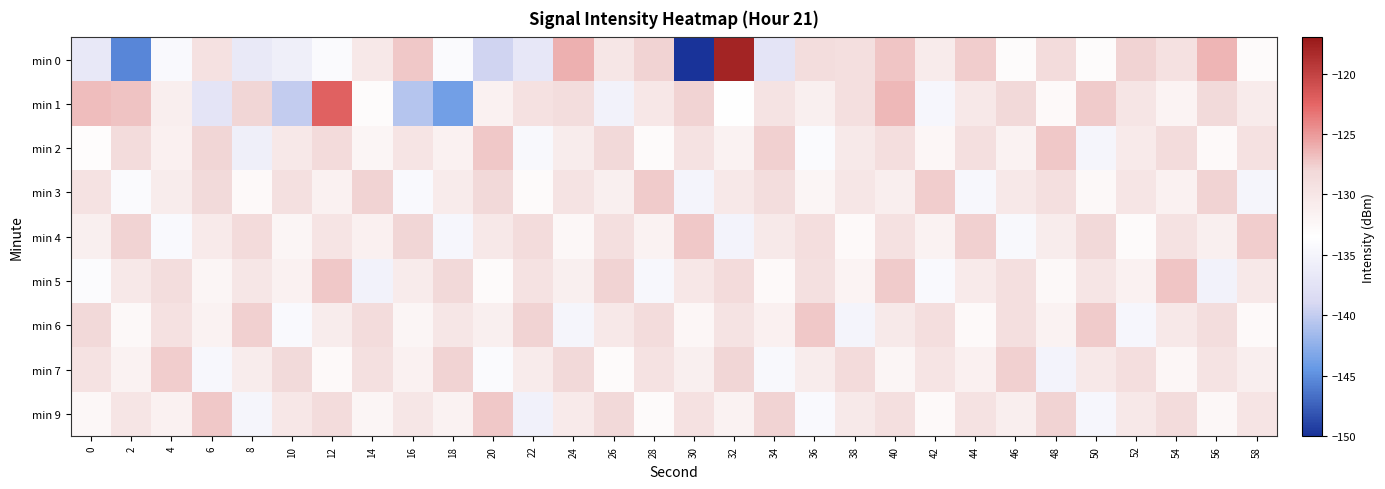

Reading right to left, extract all data points from this chart.

min 0: 58=-132.7	56=-126.4	54=-129.3	52=-127.8	50=-133.0	48=-128.5	46=-133.0	44=-127.5	42=-130.8	40=-127.1	38=-129.1	36=-128.7	34=-137.4	32=-117.8	30=-150.1	28=-127.8	26=-130.0	24=-126.0	22=-136.9	20=-139.3	18=-134.1	16=-127.2	14=-130.2	12=-134.2	10=-135.7	8=-136.5	6=-129.4	4=-134.3	2=-145.4	0=-136.6
min 1: 58=-130.7	56=-128.3	54=-131.9	52=-129.8	50=-127.4	48=-132.6	46=-128.1	44=-130.3	42=-134.7	40=-126.5	38=-128.9	36=-131.2	34=-129.6	32=-133.4	30=-127.8	28=-130.1	26=-135.2	24=-128.7	22=-129.3	20=-131.5	18=-143.8	16=-140.7	14=-133.0	12=-122.2	10=-140.0	8=-127.9	6=-137.3	4=-131.1	2=-127.0	0=-126.7
min 2: 58=-129.3	56=-132.7	54=-128.5	52=-130.6	50=-134.9	48=-127.2	46=-131.8	44=-129.1	42=-132.3	40=-128.8	38=-130.5	36=-134.2	34=-127.6	32=-131.7	30=-129.4	28=-132.9	26=-128.2	24=-130.8	22=-134.5	20=-127.3	18=-131.6	16=-129.7	14=-132.1	12=-128.4	10=-130.2	8=-135.8	6=-127.9	4=-131.4	2=-128.6	0=-133.2
min 3: 58=-134.8	56=-127.7	54=-131.6	52=-129.8	50=-132.5	48=-128.9	46=-130.3	44=-134.6	42=-127.5	40=-131.1	38=-129.9	36=-132.2	34=-128.7	32=-130.4	30=-135.0	28=-127.4	26=-131.3	24=-129.6	22=-132.8	20=-128.1	18=-130.7	16=-134.4	14=-127.8	12=-131.5	10=-129.2	8=-132.6	6=-128.3	4=-130.9	2=-134.1	0=-129.5
min 4: 58=-127.5	56=-131.2	54=-129.4	52=-132.9	50=-128.2	48=-130.8	46=-134.5	44=-127.6	42=-131.7	40=-129.3	38=-132.6	36=-128.8	34=-130.5	32=-135.1	30=-127.3	28=-131.8	26=-129.1	24=-132.4	22=-128.6	20=-130.2	18=-134.7	16=-127.9	14=-131.4	12=-129.7	10=-132.1	8=-128.4	6=-130.6	4=-134.3	2=-127.7	0=-131.3
min 5: 58=-130.4	56=-135.2	54=-127.1	52=-131.5	50=-129.8	48=-132.5	46=-128.9	44=-130.6	42=-134.3	40=-127.4	38=-131.9	36=-129.2	34=-132.7	32=-128.4	30=-130.1	28=-134.6	26=-127.8	24=-131.2	22=-129.5	20=-132.8	18=-128.1	16=-130.7	14=-135.3	12=-127.2	10=-131.6	8=-129.9	6=-132.2	4=-128.7	2=-130.3	0=-134.0
min 6: 58=-132.6	56=-128.7	54=-130.3	52=-134.7	50=-127.4	48=-131.8	46=-129.1	44=-132.7	42=-128.8	40=-130.5	38=-135.0	36=-127.3	34=-131.4	32=-129.6	30=-132.3	28=-128.6	26=-130.2	24=-134.9	22=-127.7	20=-131.3	18=-129.9	16=-132.1	14=-128.5	12=-130.8	10=-134.4	8=-127.6	6=-131.7	4=-129.3	2=-132.5	0=-128.2
min 7: 58=-131.1	56=-129.6	54=-132.3	52=-128.8	50=-130.4	48=-135.1	46=-127.6	44=-131.4	42=-129.7	40=-132.1	38=-128.4	36=-130.8	34=-134.5	32=-127.9	30=-131.3	28=-129.5	26=-132.8	24=-128.1	22=-130.7	20=-134.2	18=-127.8	16=-131.5	14=-129.2	12=-132.6	10=-128.3	8=-130.9	6=-134.6	4=-127.5	2=-131.8	0=-129.4
min 9: 58=-129.7	56=-132.4	54=-128.6	52=-130.2	50=-134.7	48=-127.8	46=-131.1	44=-129.4	42=-132.6	40=-128.9	38=-130.5	36=-134.3	34=-127.7	32=-131.8	30=-129.3	28=-132.9	26=-128.2	24=-130.6	22=-135.4	20=-127.2	18=-131.7	16=-129.9	14=-132.2	12=-128.5	10=-130.1	8=-134.8	6=-127.3	4=-131.6	2=-129.8	0=-132.4